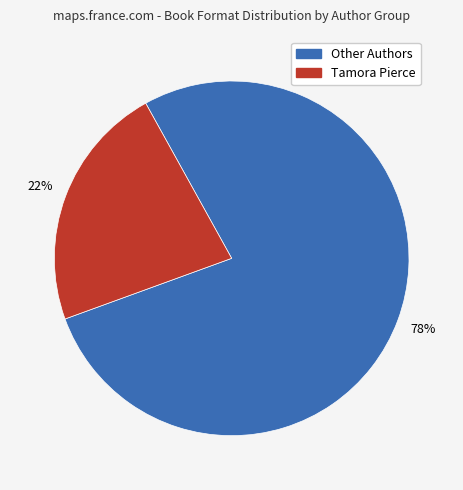

To the nearest percent, what is the average slice percentage?

50%